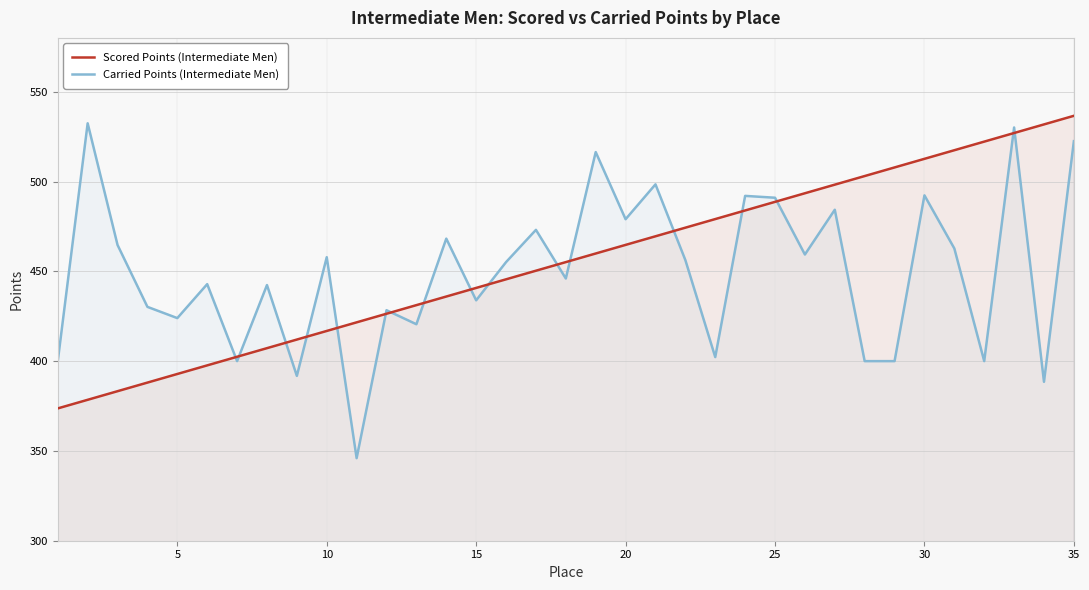

What is the total value across all series at 20?

943.8